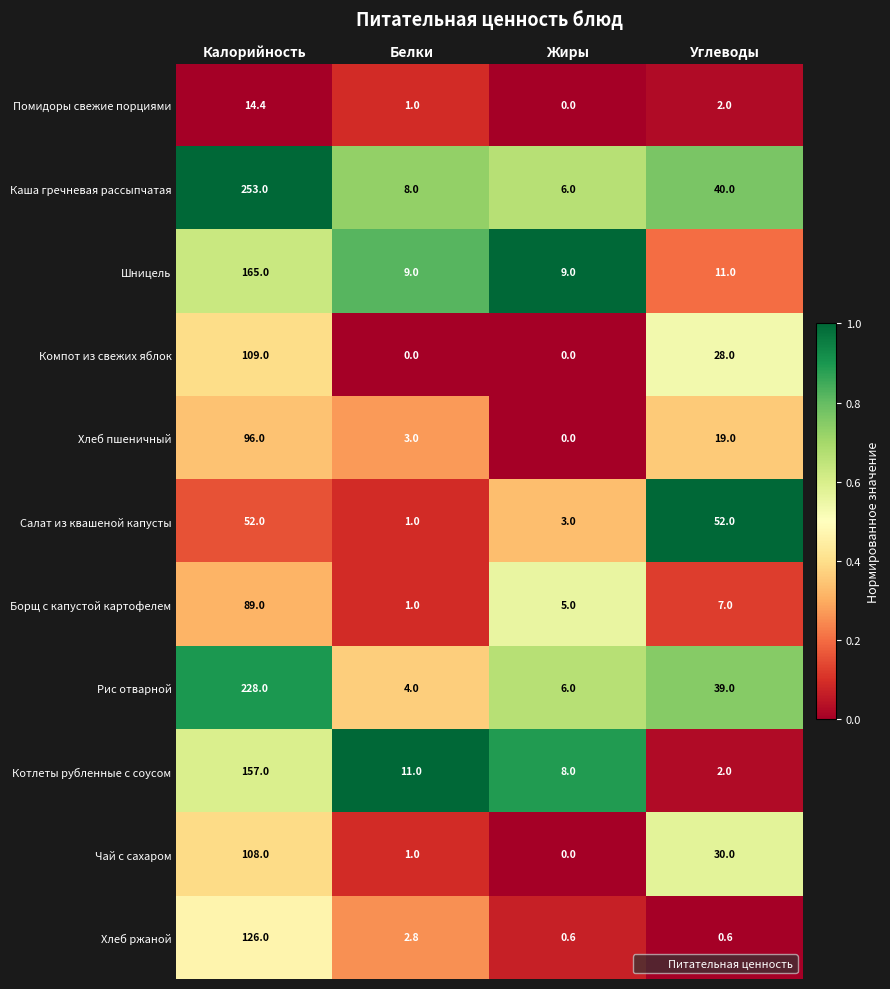

List the series in order of their peak value, lowest first.

Помидоры свежие порциями, Салат из квашеной капусты, Борщ с капустой картофелем, Хлеб пшеничный, Чай с сахаром, Компот из свежих яблок, Хлеб ржаной, Котлеты рубленные с соусом, Шницель, Рис отварной, Каша гречневая рассыпчатая